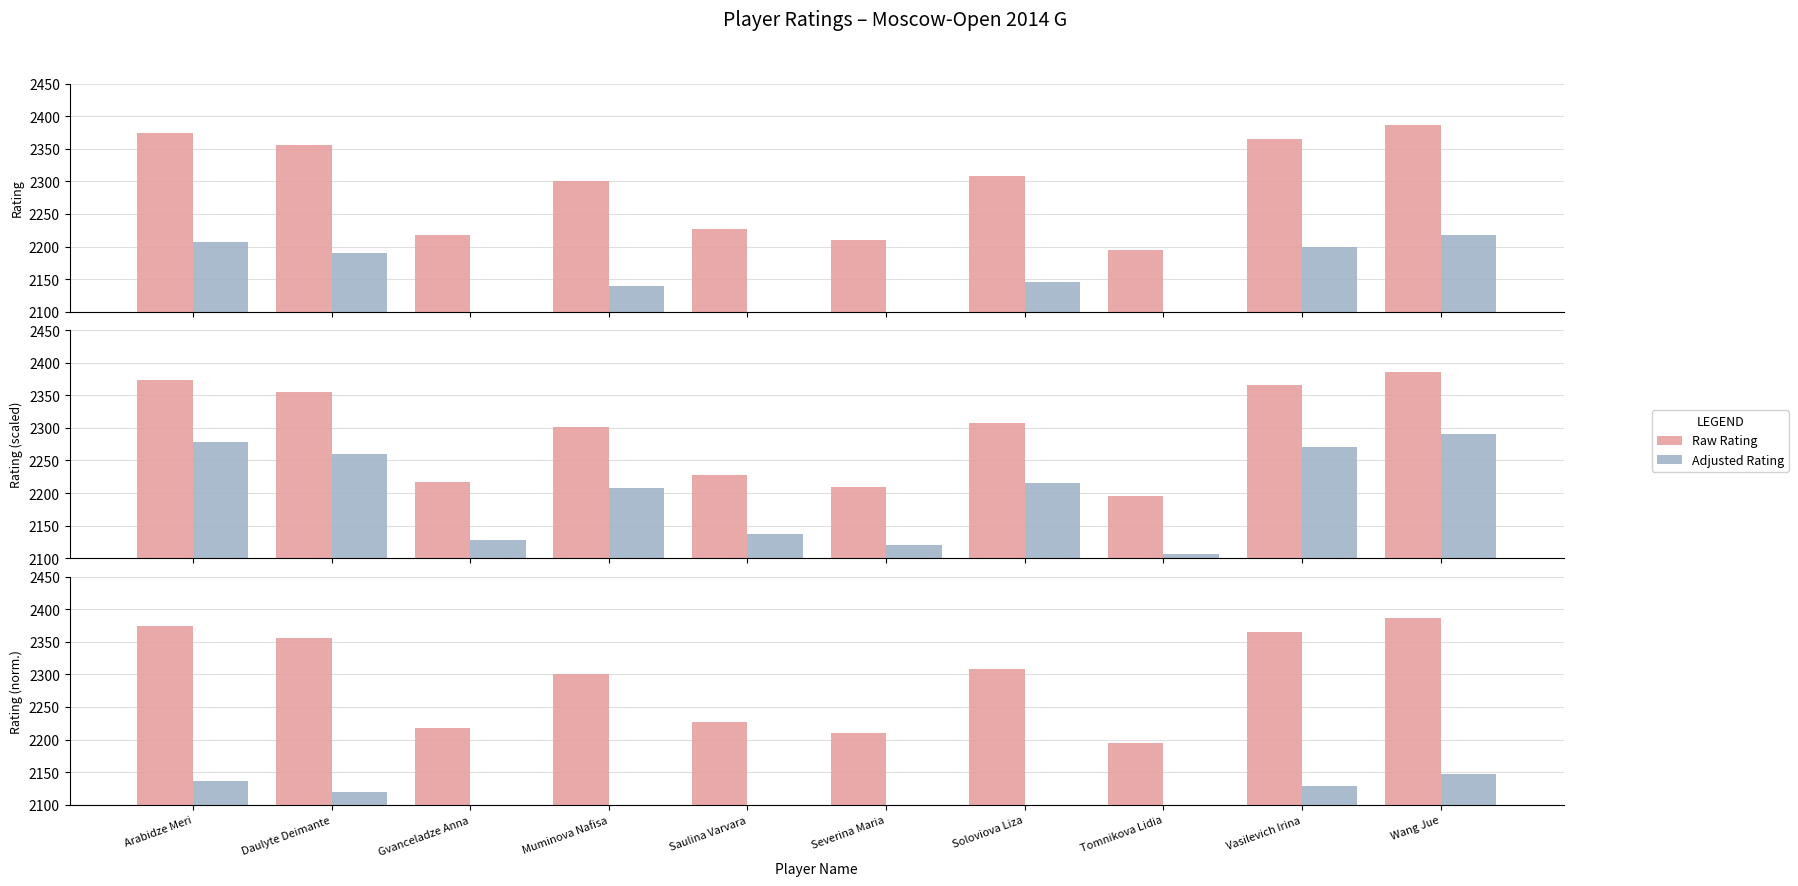

Where does the Adjusted Rating series first go above 2077?

Arabidze Meri